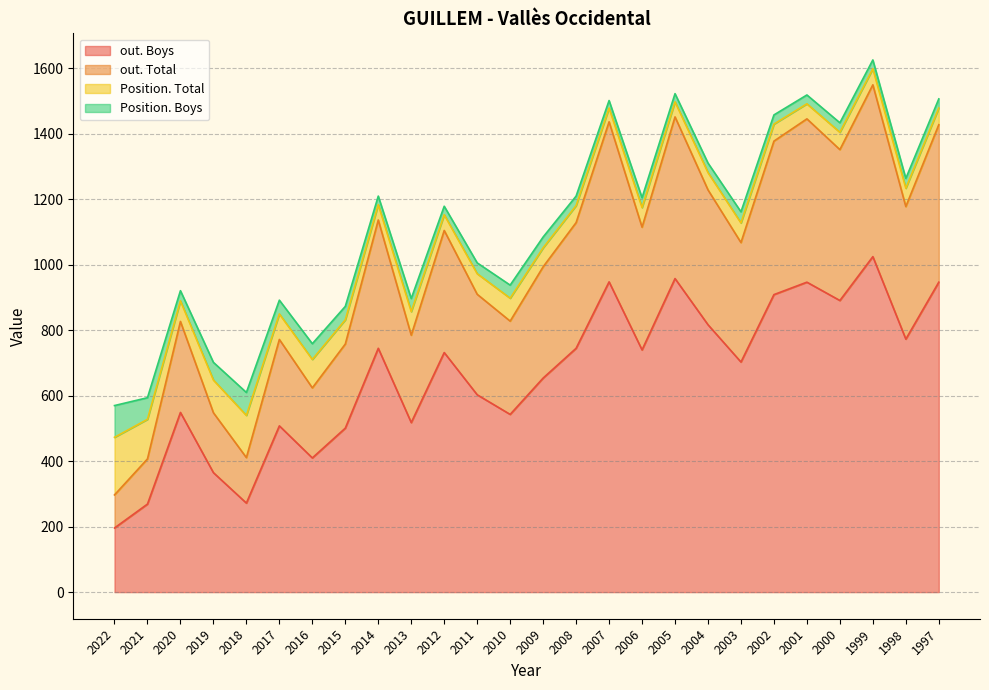

What is the average value of the Position. Boys series?

38